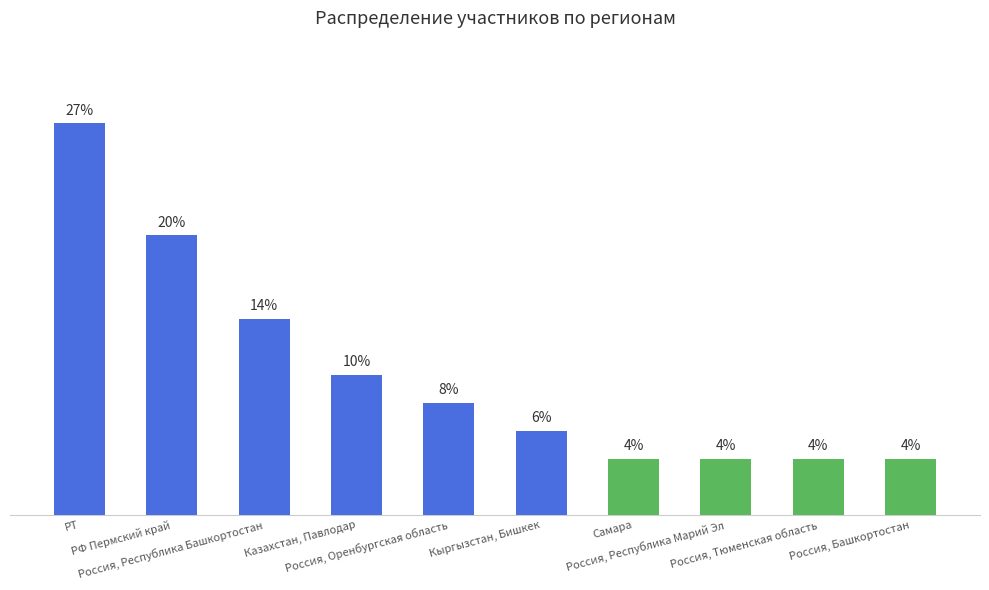

List the labels in order of value, largest first.

РТ, РФ Пермский край, Россия, Республика Башкортостан, Казахстан, Павлодар, Россия, Оренбургская область, Кыргызстан, Бишкек, Самара, Россия, Республика Марий Эл, Россия, Тюменская область, Россия, Башкортостан